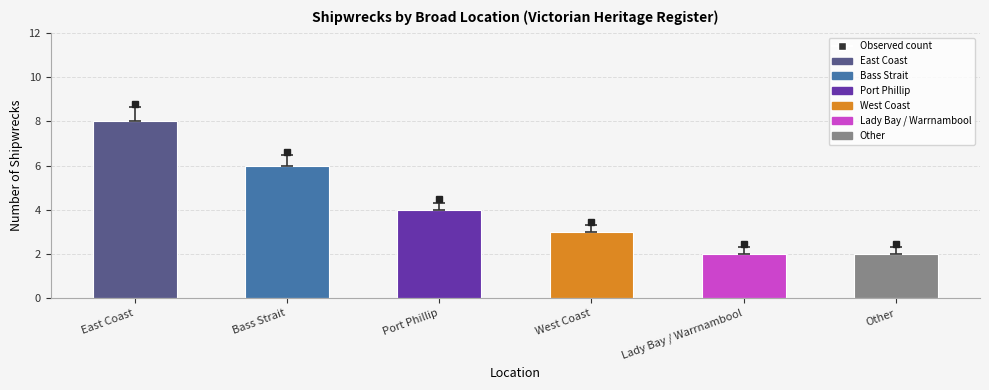

The value at Bass Strait is 8. True or false?

False